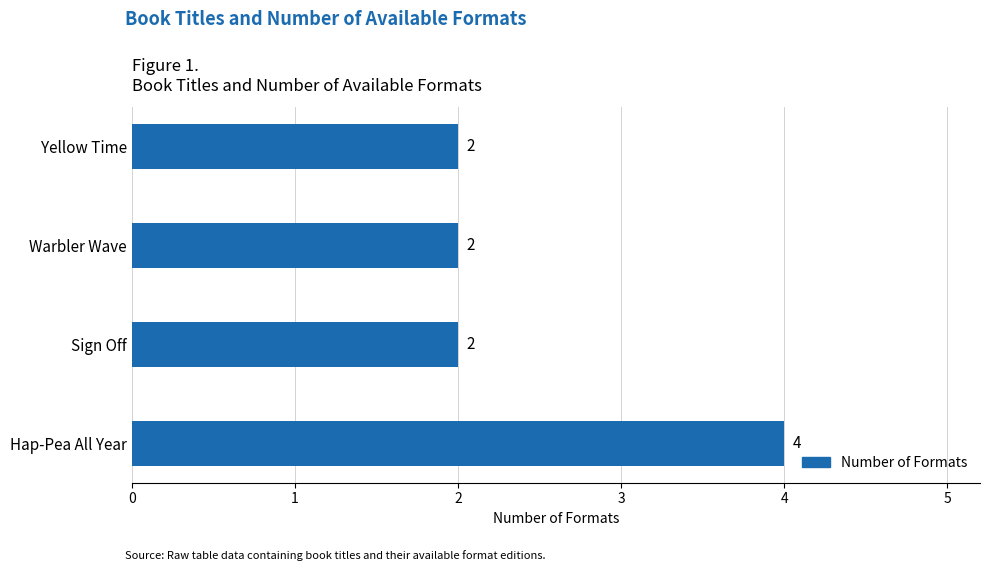

Is it true that the value at Yellow Time is 1?

False